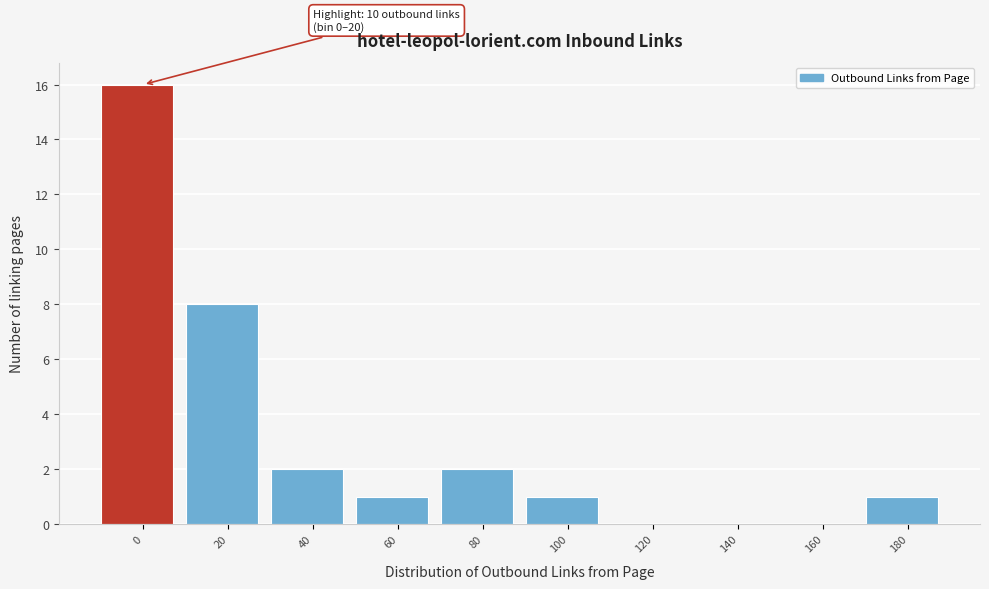

Reading left to right, transcribe all the data shown in this chart.

0=16	20=8	40=2	60=1	80=2	100=1	120=0	140=0	160=0	180=1